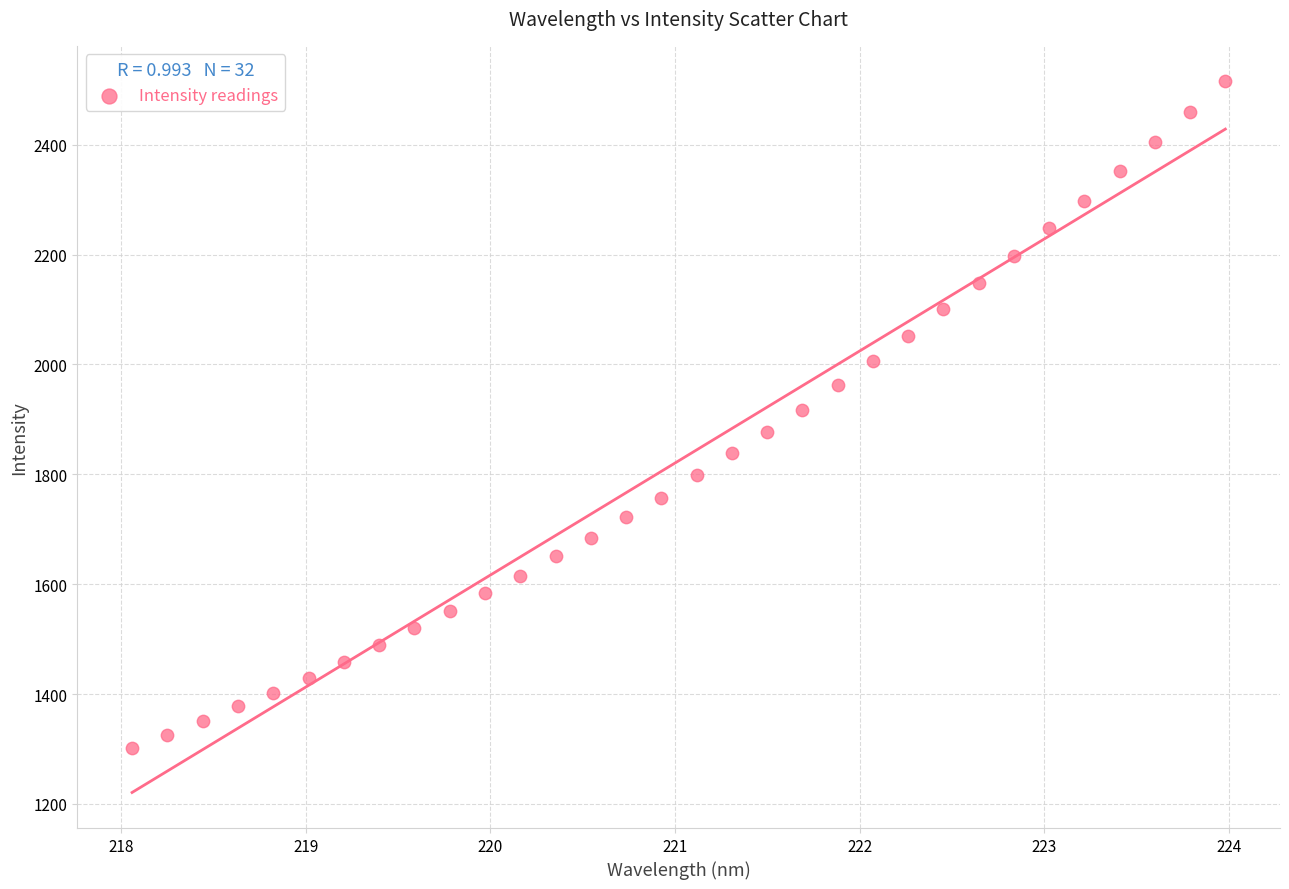

What is the range of Y values (max minus min)?

1213.1